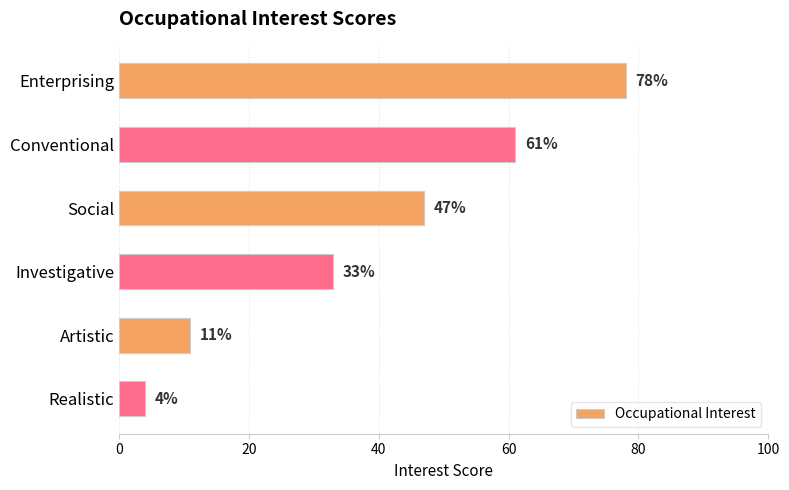

How many series are shown in this chart?

1